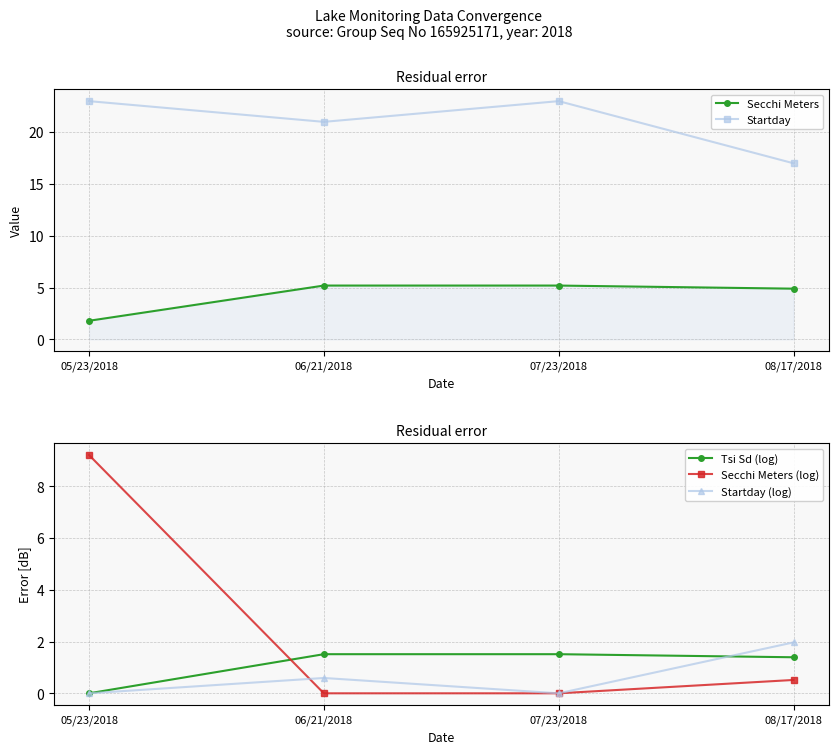

What is the difference between the maximum and minimum values in the Startday (log) series?

2.0